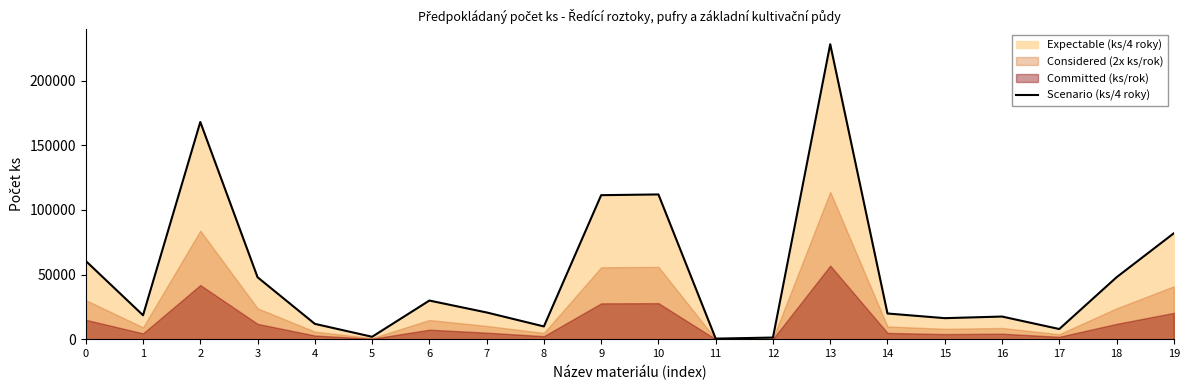

What is the maximum value shown in the chart?

228080